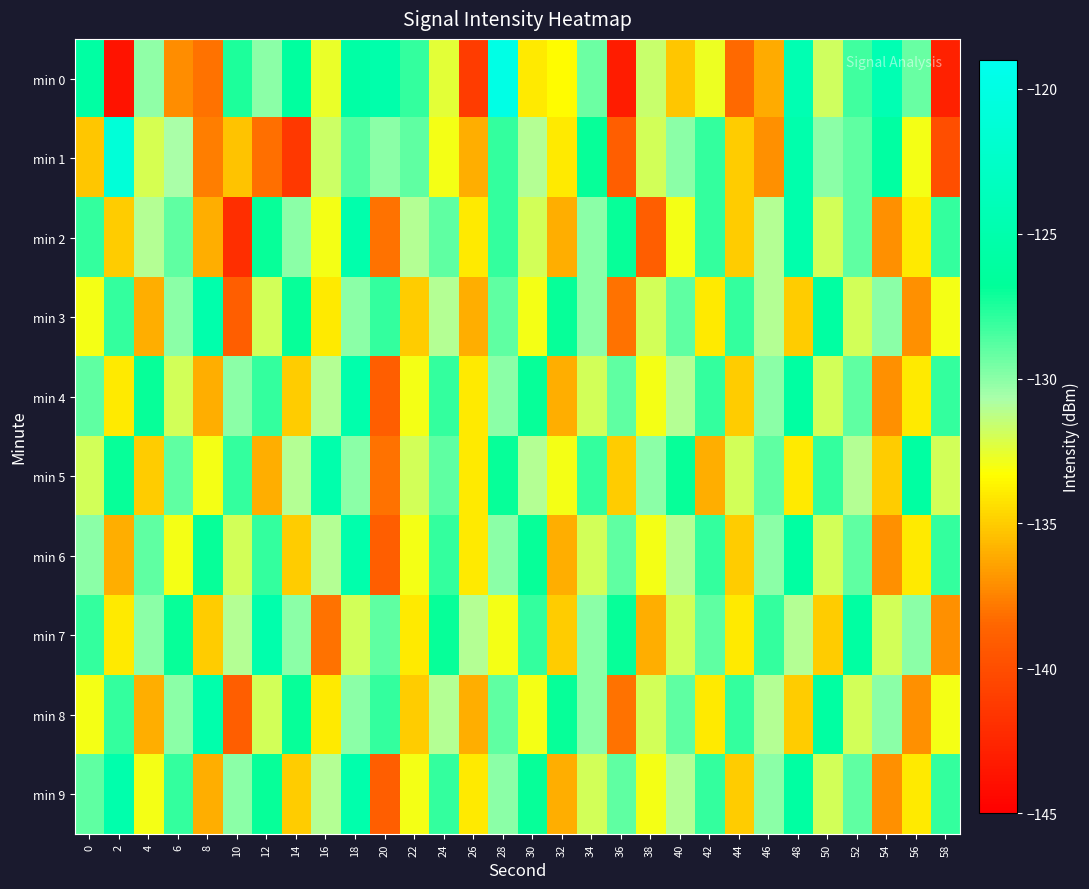

Reading left to right, transcribe all the data shown in this chart.

min 0: 0=-125.8	2=-143.7	4=-130.1	6=-137.2	8=-138.1	10=-127.5	12=-130.1	14=-126.3	16=-132.7	18=-125.7	20=-125.1	22=-128.0	24=-132.4	26=-141.1	28=-119.9	30=-134.0	32=-133.4	34=-129.3	36=-143.1	38=-131.7	40=-135.2	42=-132.7	44=-138.3	46=-136.1	48=-124.6	50=-131.8	52=-128.3	54=-124.5	56=-129.2	58=-142.8
min 1: 0=-135.1	2=-120.9	4=-132.0	6=-130.7	8=-137.7	10=-135.3	12=-138.1	14=-141.4	16=-131.8	18=-128.7	20=-130.0	22=-129.0	24=-133.0	26=-136.0	28=-128.0	30=-131.0	32=-134.0	34=-127.0	36=-139.0	38=-132.0	40=-130.0	42=-128.0	44=-135.0	46=-137.0	48=-125.0	50=-130.0	52=-129.0	54=-126.0	56=-133.0	58=-140.0
min 2: 0=-128.0	2=-135.0	4=-131.0	6=-129.0	8=-136.0	10=-142.0	12=-127.0	14=-130.0	16=-133.0	18=-125.0	20=-138.0	22=-131.0	24=-129.0	26=-134.0	28=-128.0	30=-132.0	32=-136.0	34=-130.0	36=-127.0	38=-139.0	40=-133.0	42=-128.0	44=-135.0	46=-131.0	48=-125.0	50=-132.0	52=-129.0	54=-137.0	56=-134.0	58=-128.0
min 3: 0=-133.0	2=-128.0	4=-136.0	6=-130.0	8=-125.0	10=-139.0	12=-132.0	14=-127.0	16=-134.0	18=-130.0	20=-128.0	22=-135.0	24=-131.0	26=-136.0	28=-129.0	30=-133.0	32=-127.0	34=-130.0	36=-138.0	38=-132.0	40=-129.0	42=-134.0	44=-128.0	46=-131.0	48=-135.0	50=-126.0	52=-132.0	54=-130.0	56=-137.0	58=-133.0
min 4: 0=-129.0	2=-134.0	4=-127.0	6=-132.0	8=-136.0	10=-130.0	12=-128.0	14=-135.0	16=-131.0	18=-125.0	20=-139.0	22=-133.0	24=-128.0	26=-134.0	28=-130.0	30=-127.0	32=-136.0	34=-132.0	36=-129.0	38=-133.0	40=-131.0	42=-128.0	44=-135.0	46=-130.0	48=-126.0	50=-132.0	52=-129.0	54=-137.0	56=-134.0	58=-128.0
min 5: 0=-132.0	2=-127.0	4=-135.0	6=-129.0	8=-133.0	10=-128.0	12=-136.0	14=-131.0	16=-125.0	18=-130.0	20=-138.0	22=-132.0	24=-129.0	26=-134.0	28=-127.0	30=-131.0	32=-133.0	34=-128.0	36=-135.0	38=-130.0	40=-127.0	42=-136.0	44=-132.0	46=-129.0	48=-134.0	50=-128.0	52=-131.0	54=-135.0	56=-126.0	58=-132.0
min 6: 0=-130.0	2=-136.0	4=-129.0	6=-133.0	8=-127.0	10=-132.0	12=-128.0	14=-135.0	16=-131.0	18=-125.0	20=-139.0	22=-133.0	24=-128.0	26=-134.0	28=-130.0	30=-127.0	32=-136.0	34=-132.0	36=-129.0	38=-133.0	40=-131.0	42=-128.0	44=-135.0	46=-130.0	48=-126.0	50=-132.0	52=-129.0	54=-137.0	56=-134.0	58=-128.0
min 7: 0=-128.0	2=-134.0	4=-130.0	6=-127.0	8=-135.0	10=-131.0	12=-125.0	14=-130.0	16=-138.0	18=-132.0	20=-129.0	22=-134.0	24=-127.0	26=-131.0	28=-133.0	30=-128.0	32=-135.0	34=-130.0	36=-127.0	38=-136.0	40=-132.0	42=-129.0	44=-134.0	46=-128.0	48=-131.0	50=-135.0	52=-126.0	54=-132.0	56=-130.0	58=-137.0
min 8: 0=-133.0	2=-128.0	4=-136.0	6=-130.0	8=-125.0	10=-139.0	12=-132.0	14=-127.0	16=-134.0	18=-130.0	20=-128.0	22=-135.0	24=-131.0	26=-136.0	28=-129.0	30=-133.0	32=-127.0	34=-130.0	36=-138.0	38=-132.0	40=-129.0	42=-134.0	44=-128.0	46=-131.0	48=-135.0	50=-126.0	52=-132.0	54=-130.0	56=-137.0	58=-133.0
min 9: 0=-129.0	2=-125.0	4=-133.0	6=-128.0	8=-136.0	10=-130.0	12=-127.0	14=-135.0	16=-131.0	18=-125.0	20=-139.0	22=-133.0	24=-128.0	26=-134.0	28=-130.0	30=-127.0	32=-136.0	34=-132.0	36=-129.0	38=-133.0	40=-131.0	42=-128.0	44=-135.0	46=-130.0	48=-126.0	50=-132.0	52=-129.0	54=-137.0	56=-134.0	58=-128.0